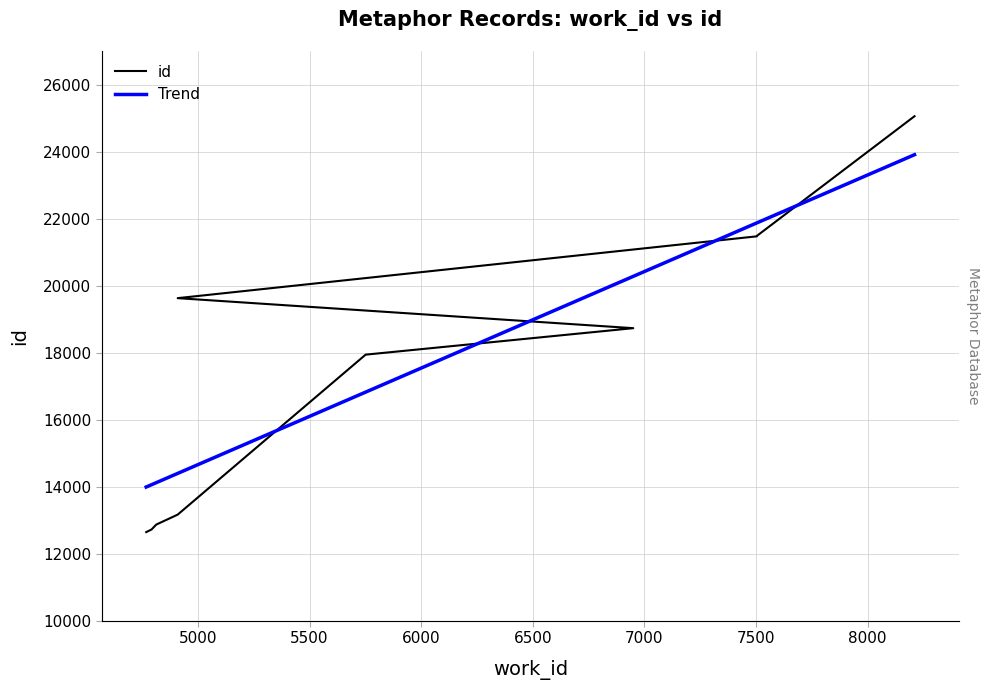

What is the label of the 2nd point from the right?

7505